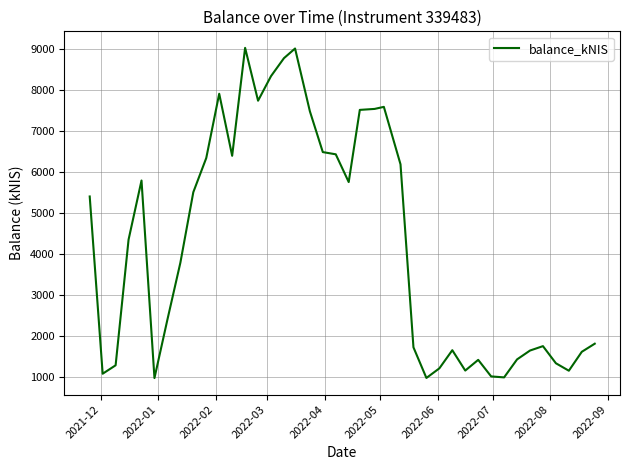

What is the difference between the maximum and minimum values?

8069.1